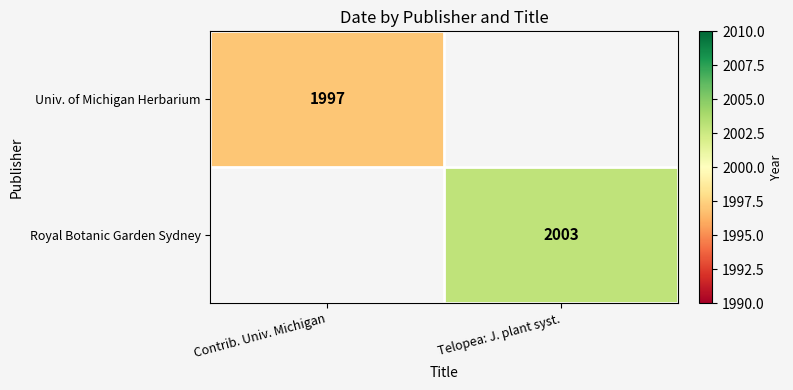

The value of Royal Botanic Garden Sydney at Telopea: J. plant syst. is 3307.6. True or false?

False